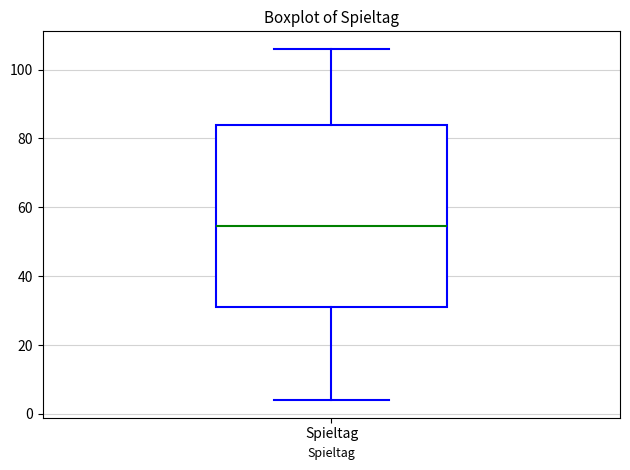

Read this box plot against the y-axis: the position of the median line, the range covered by the box, and the ends of both whiskers. The values are not printed on the chart, so give them approximately, as read against the axis.

median 54, box 32 to 84, whiskers 4 to 106